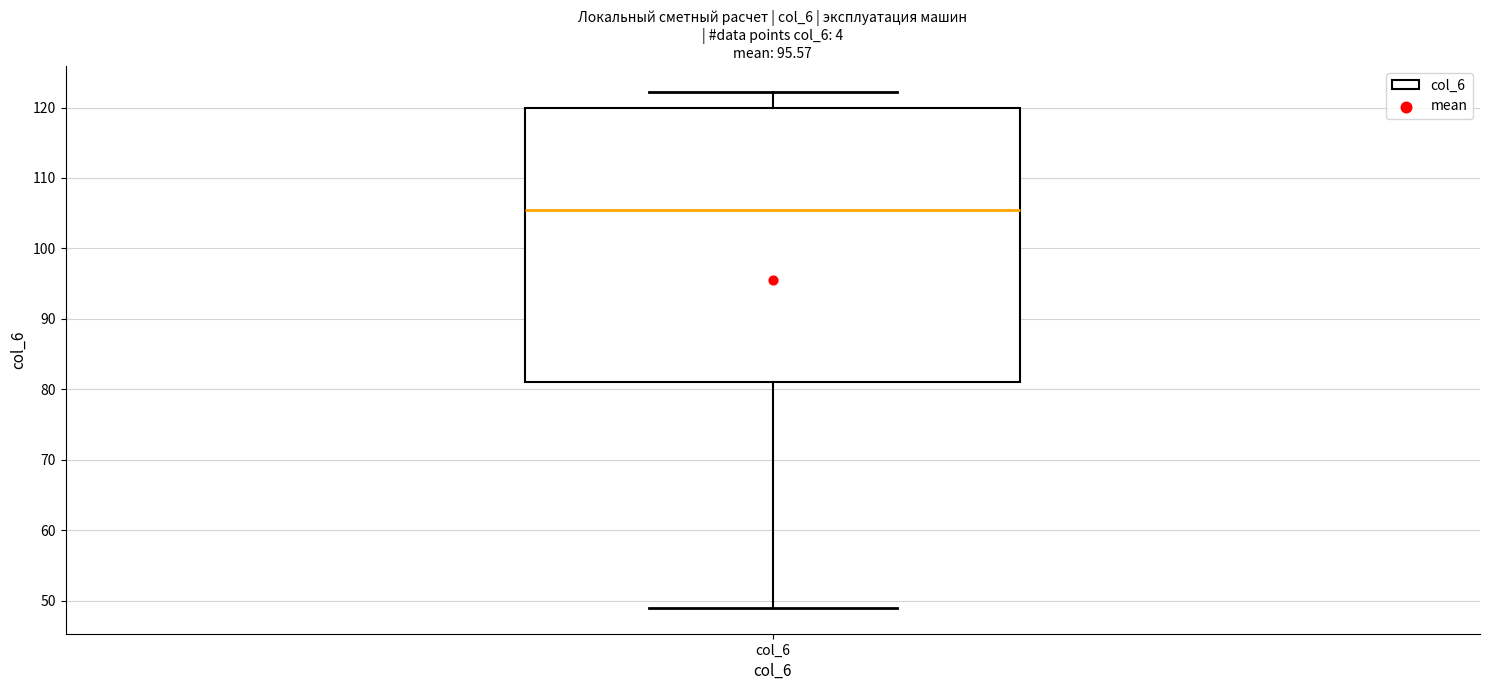

Where does the median line of the box for col_6 sit on the y-axis? The values are not printed on the chart, so give them approximately, as read against the axis.

106